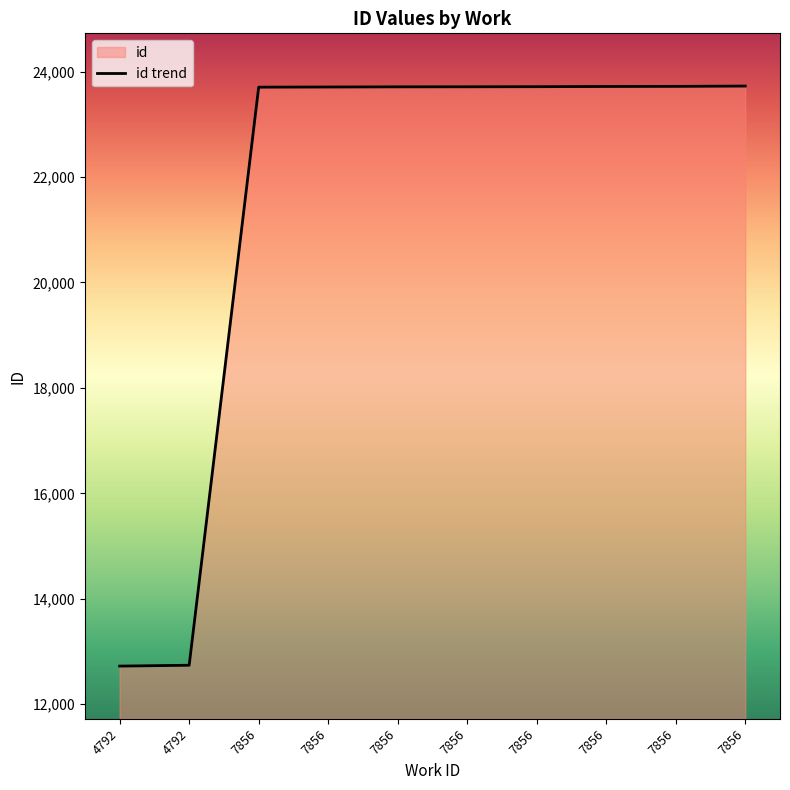

True or false: the data shows 13259 at 7856.

False